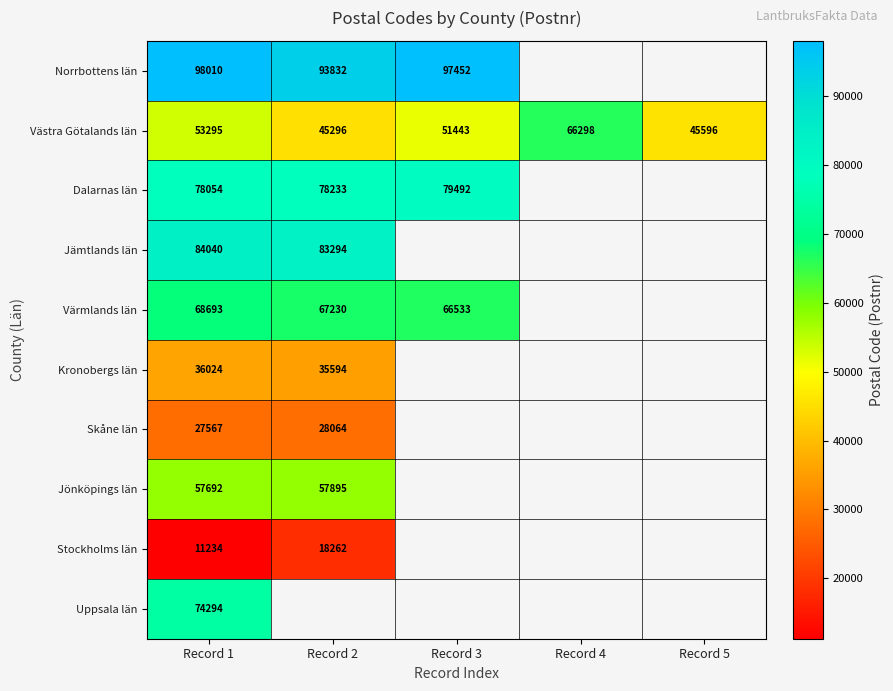

Rank the series at Record 1 from lowest to highest value.

Stockholms län, Skåne län, Kronobergs län, Västra Götalands län, Jönköpings län, Värmlands län, Uppsala län, Dalarnas län, Jämtlands län, Norrbottens län